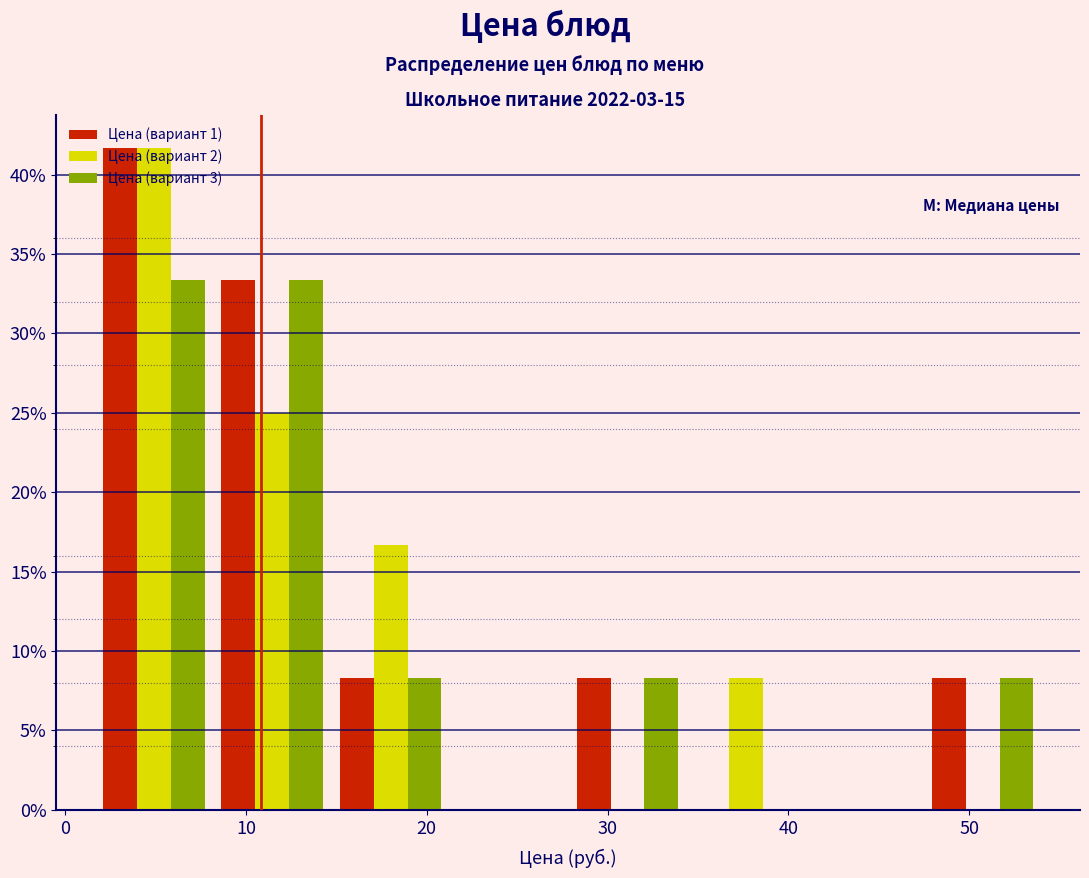

Reading left to right, transcribe this chart: for each range on the x-axis, give the height of each series' bar. Neither the bar edges nor the heights are printed on the chart, so give them approximately, as read against the axes.

2 to 8: Цена (вариант 1)=41.5	Цена (вариант 2)=41.5	Цена (вариант 3)=33.5
8 to 15: Цена (вариант 1)=33.5	Цена (вариант 2)=25.0	Цена (вариант 3)=33.5
15 to 21: Цена (вариант 1)=8.5	Цена (вариант 2)=16.5	Цена (вариант 3)=8.5
21 to 28: Цена (вариант 1)=0	Цена (вариант 2)=0	Цена (вариант 3)=0
28 to 34: Цена (вариант 1)=8.5	Цена (вариант 2)=0	Цена (вариант 3)=8.5
34 to 41: Цена (вариант 1)=0	Цена (вариант 2)=8.5	Цена (вариант 3)=0
41 to 47: Цена (вариант 1)=0	Цена (вариант 2)=0	Цена (вариант 3)=0
47 to 54: Цена (вариант 1)=8.5	Цена (вариант 2)=0	Цена (вариант 3)=8.5